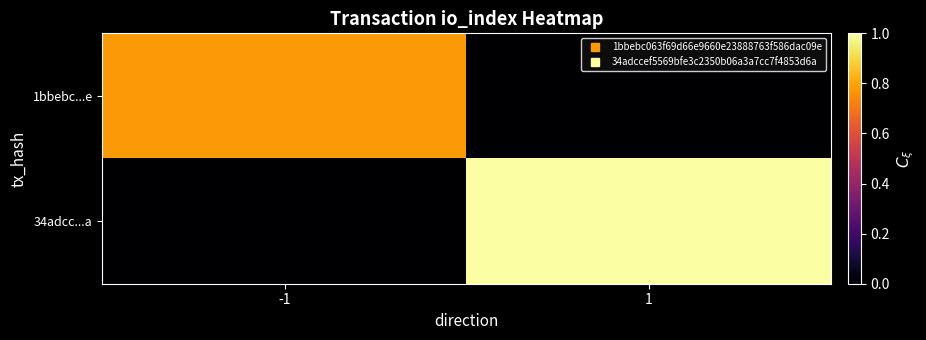

At how many categories does at least one series exceed 0?

2